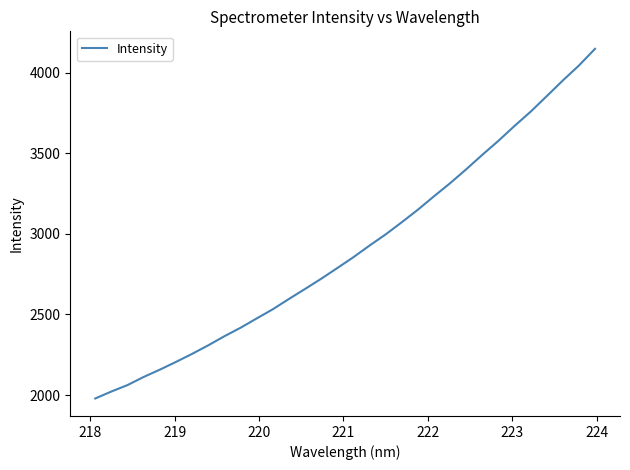

What is the minimum value shown in the chart?

1978.4